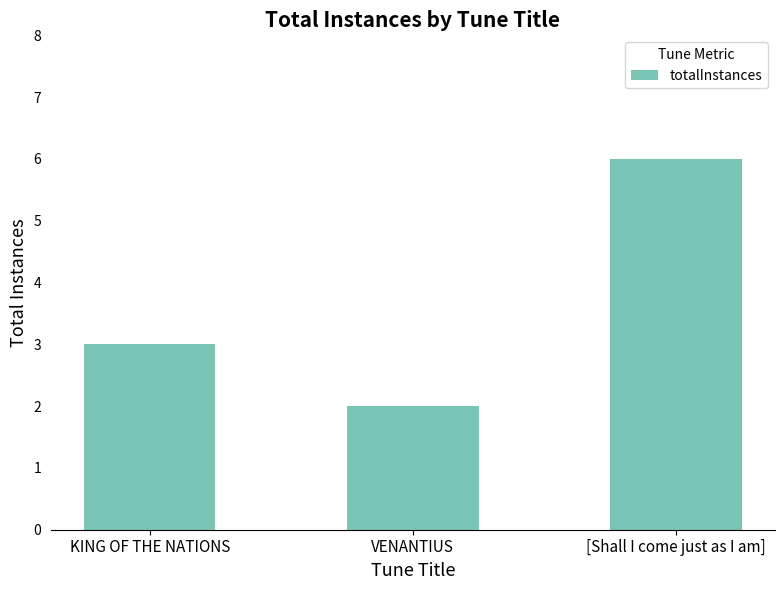

What is the average value?

4